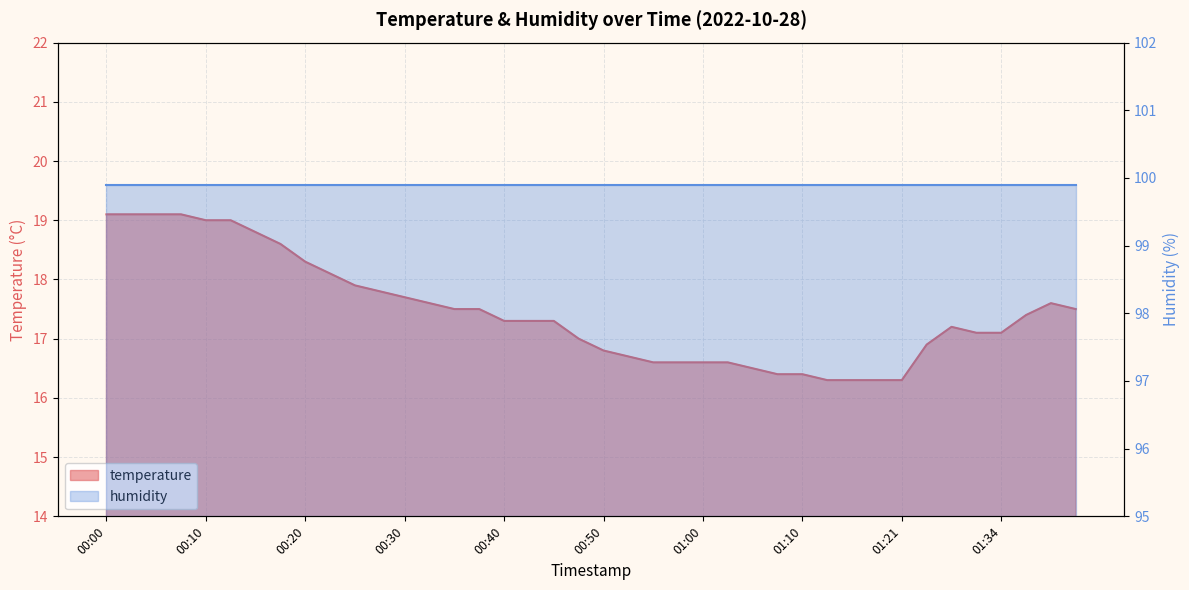

Where is the first local maximum?

01:26